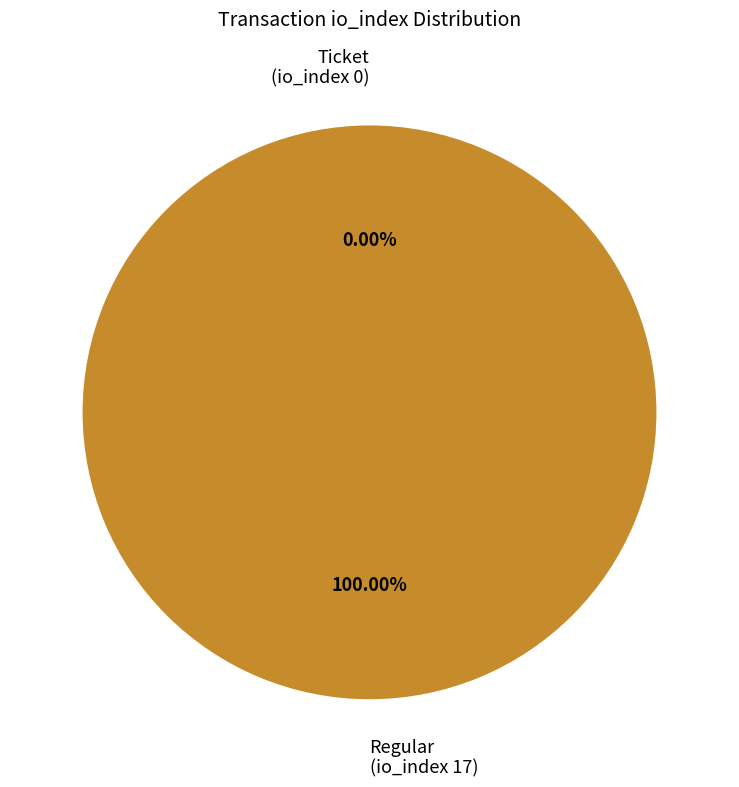

How many slices are in this pie chart?

2